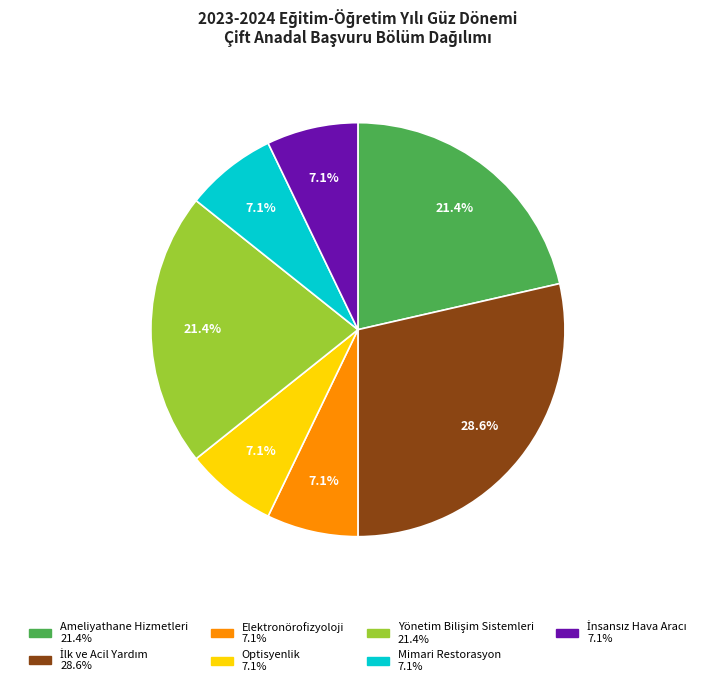

Combined, do Elektronörofizyoloji and Mimari Restorasyon account for over 50%?

No